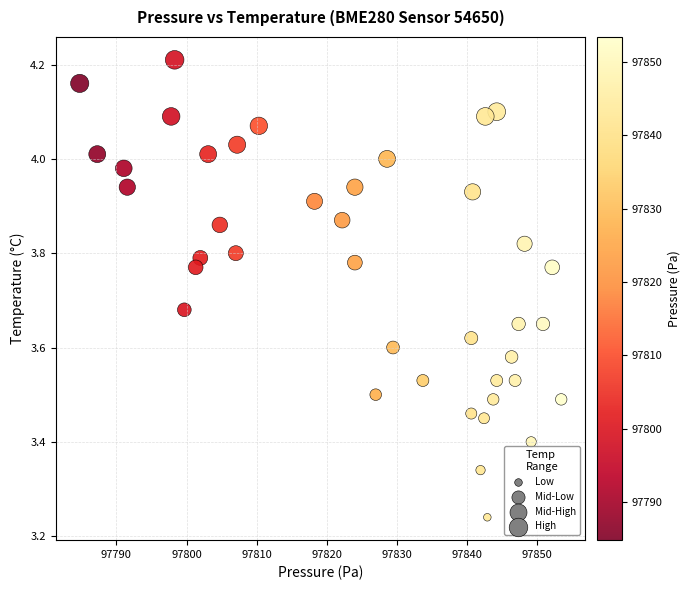

What is the range of Y values (max minus min)?

1.0